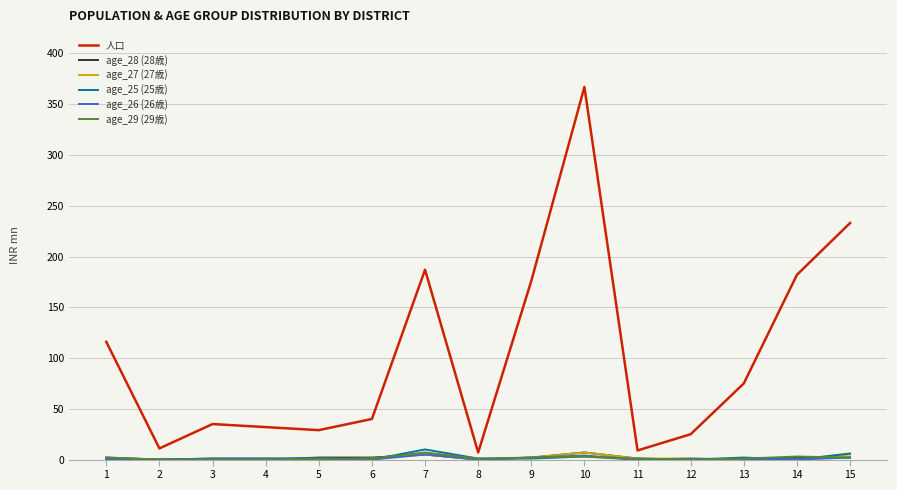

Between 1 and 7, which series saw the biggest shift?

人口